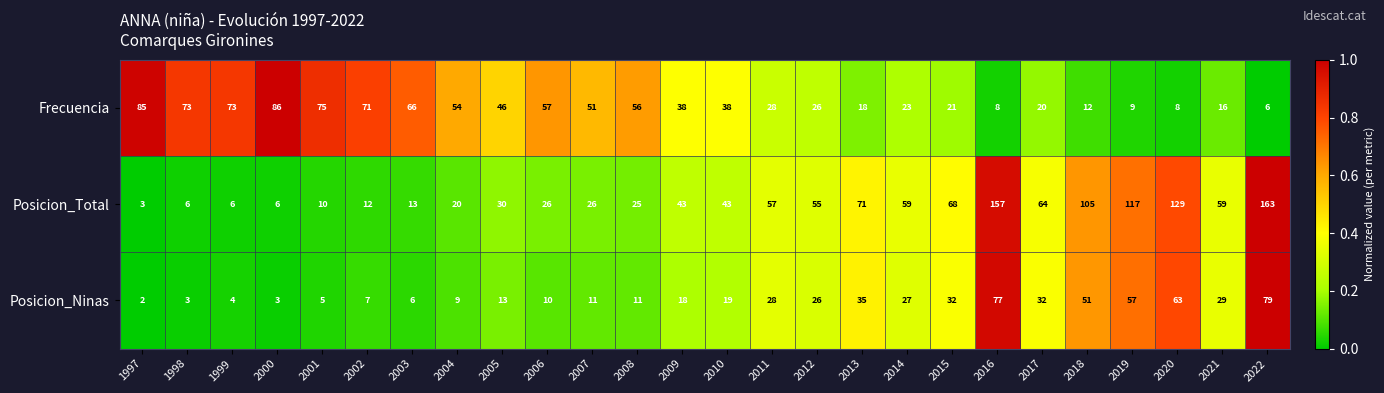

Read the Frecuencia value at 2017, to the nearest 5.

20